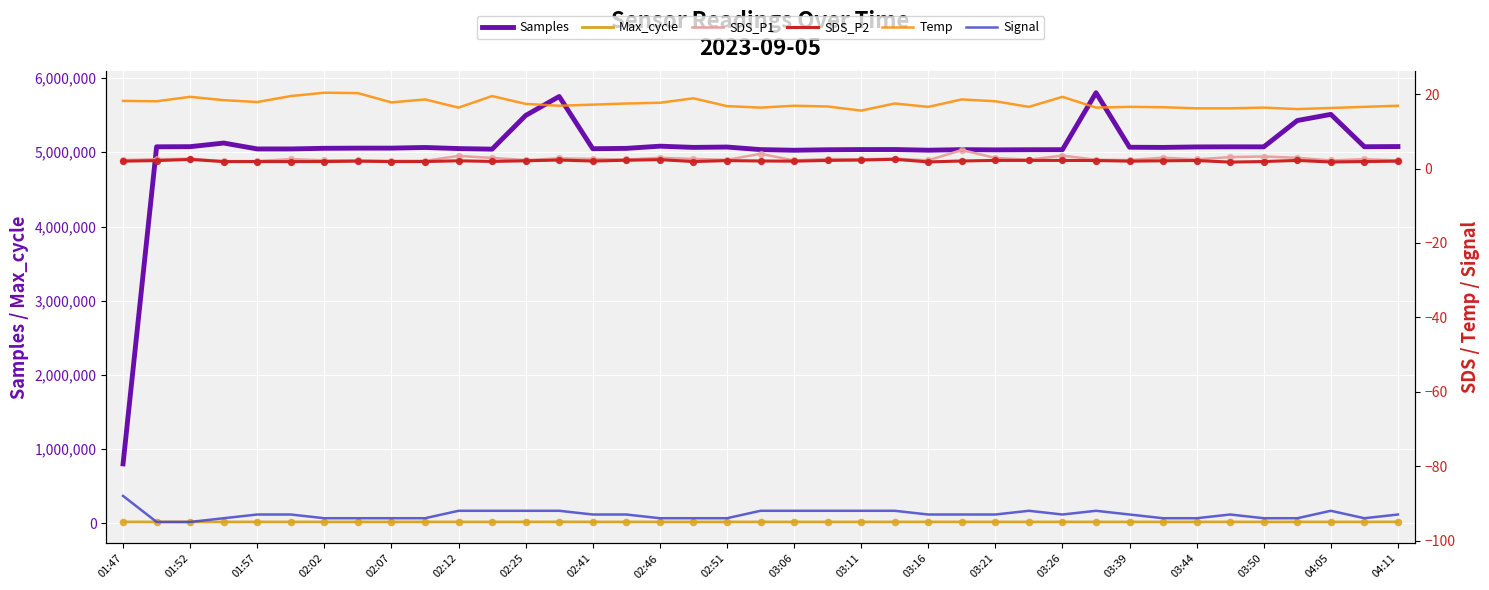

Which series has the largest total across all categories?

Samples